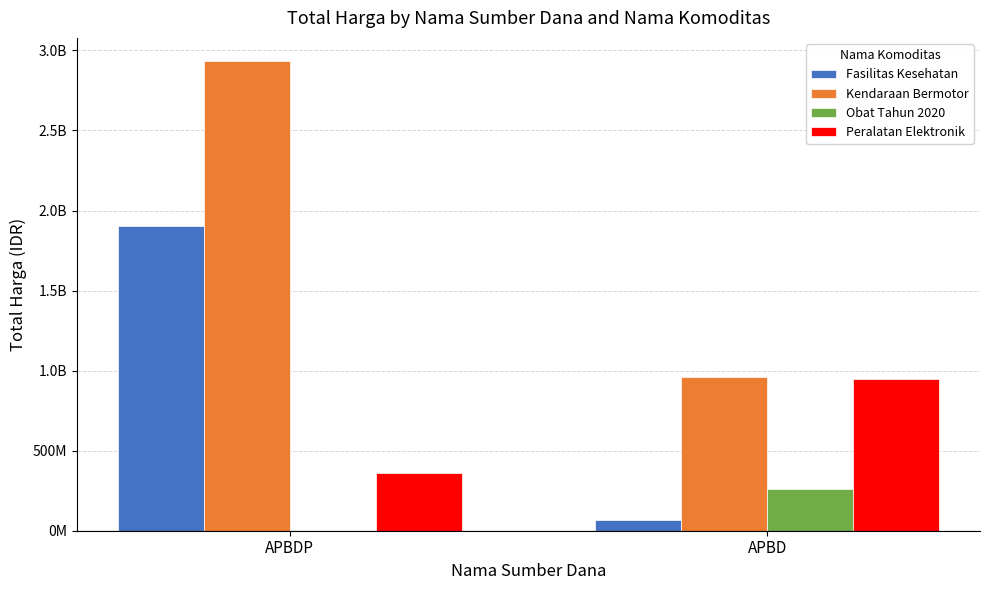

What is the value of the Fasilitas Kesehatan bar at the 1st from the left?

1903467900